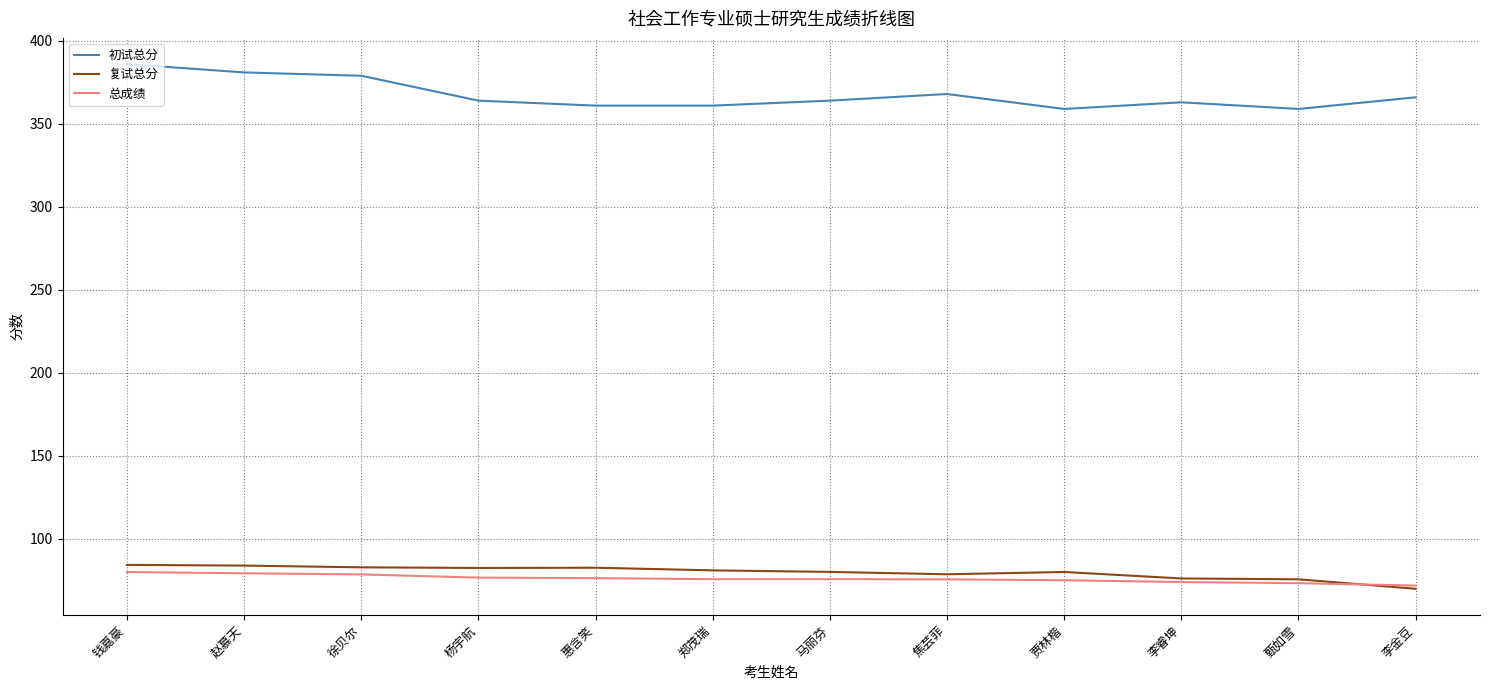

What is the sum of the 总成绩 values at 钱嘉豪 and 郑茂瑞?

155.8